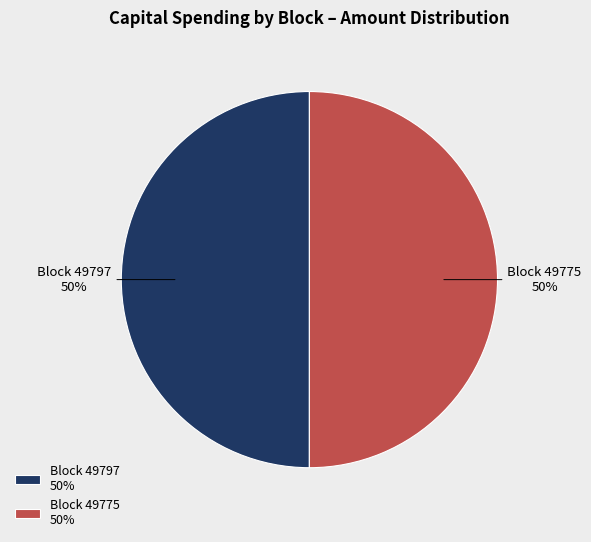

To the nearest percent, what is the combined percentage of Block 49797 50% and Block 49775 50%?

100%